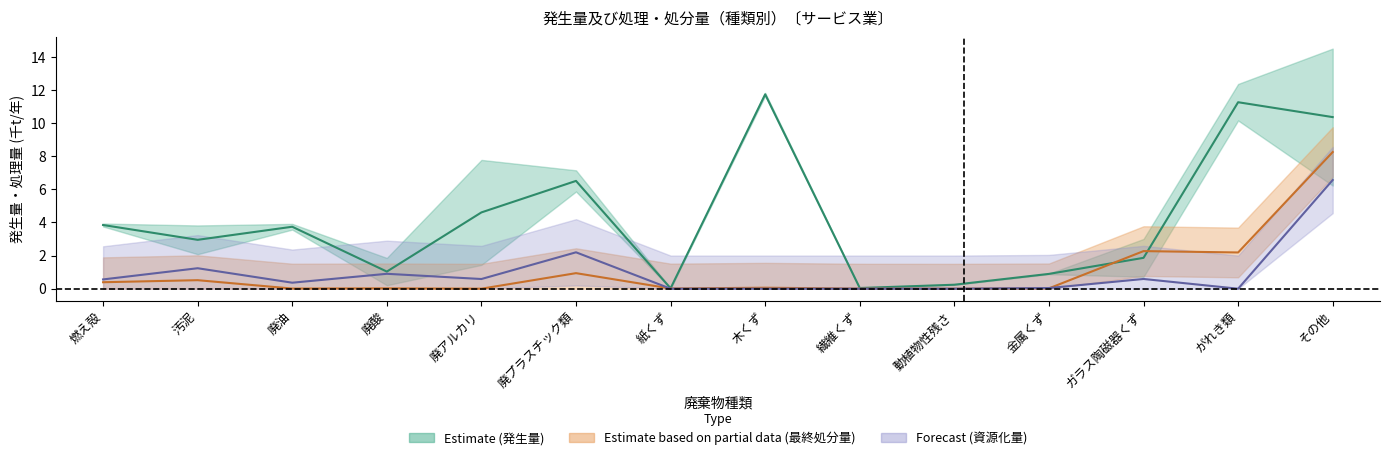

At which label is 資源化量 closest to 3?

廃プラスチック類